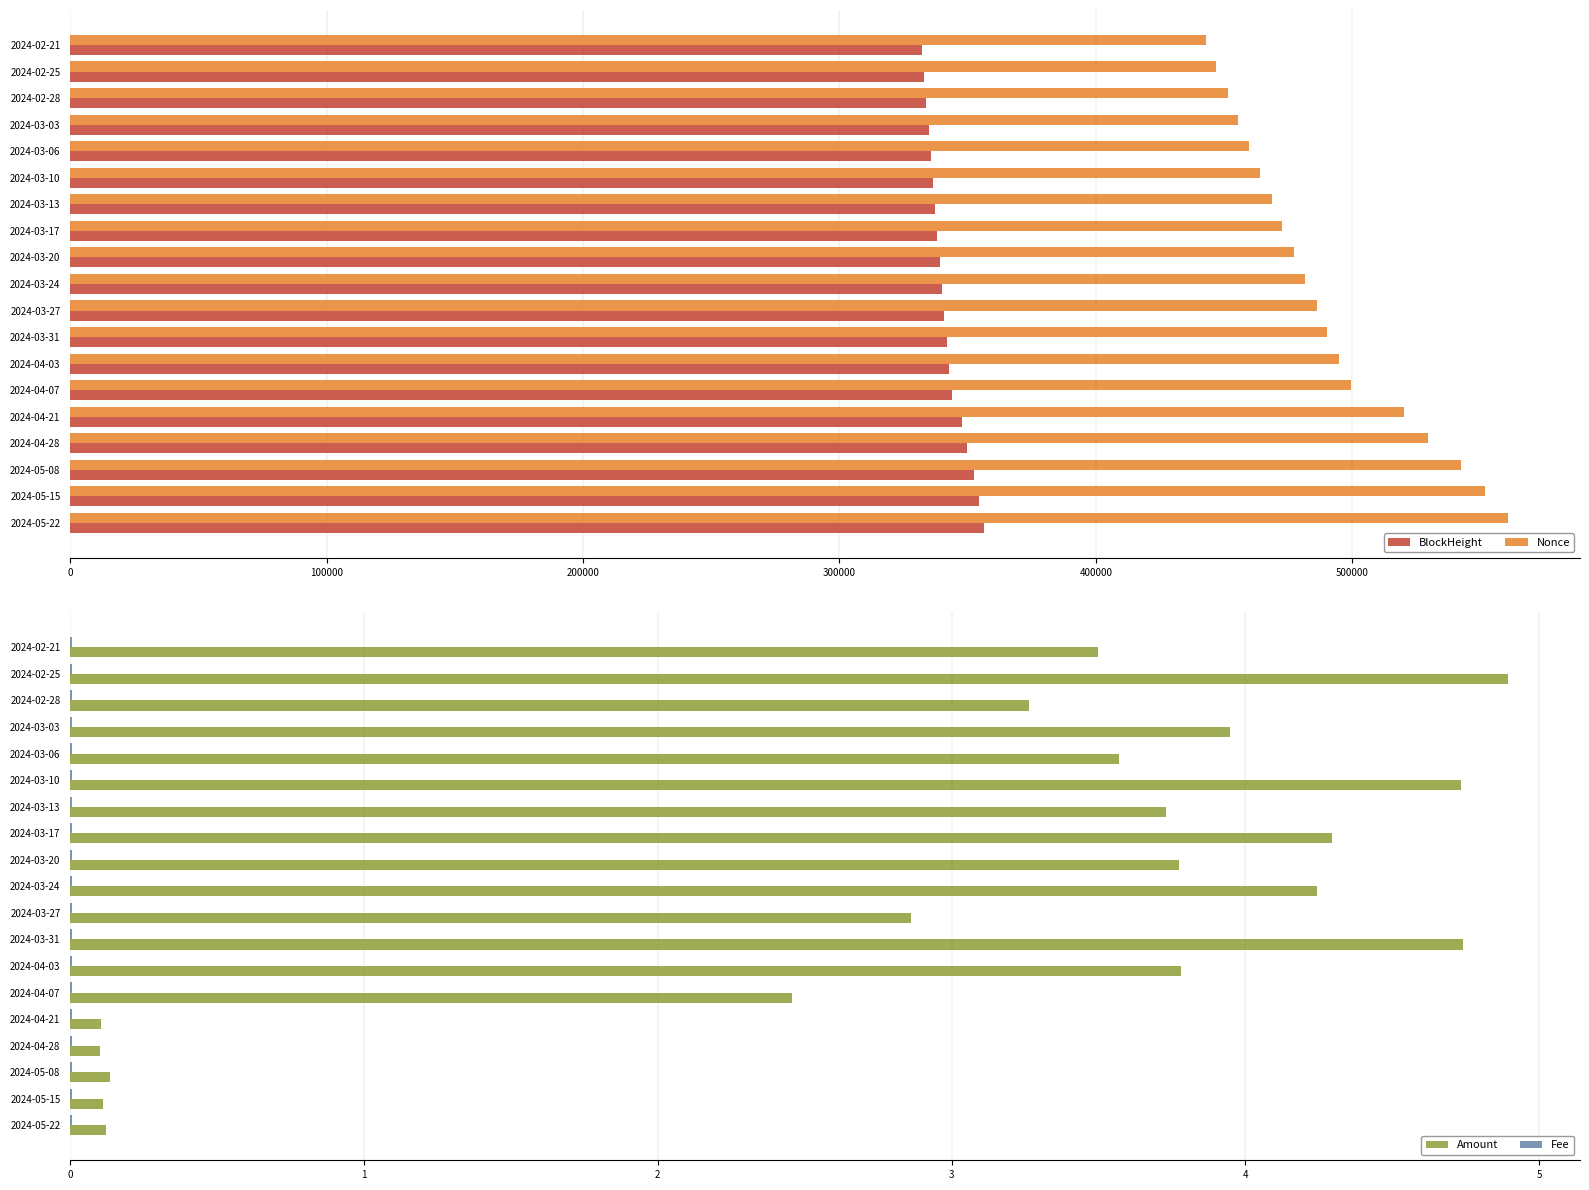

How many values in the Amount series are below 3?

7